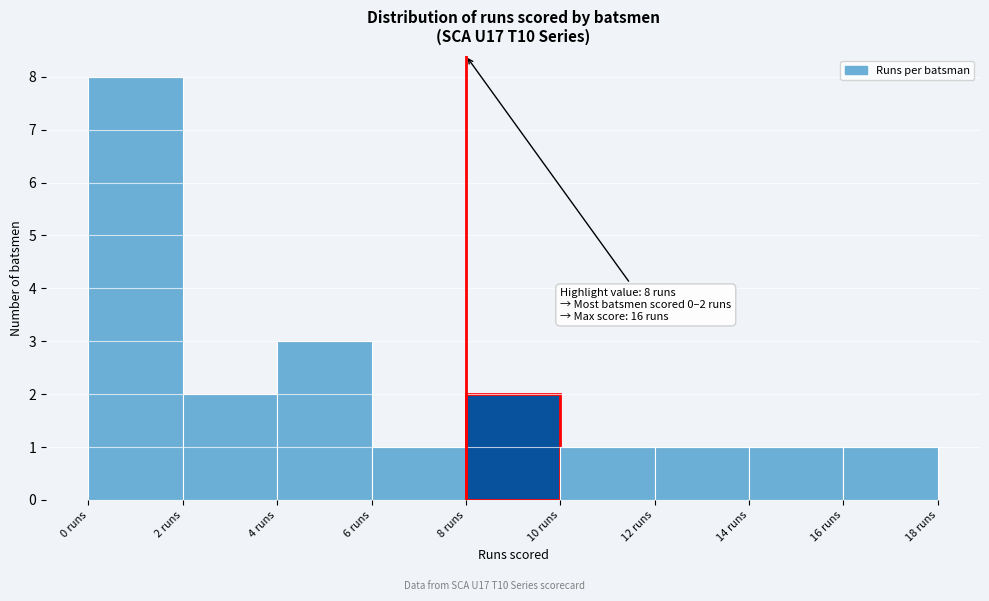

Which range on the x-axis has the tallest bar?

0 to 2